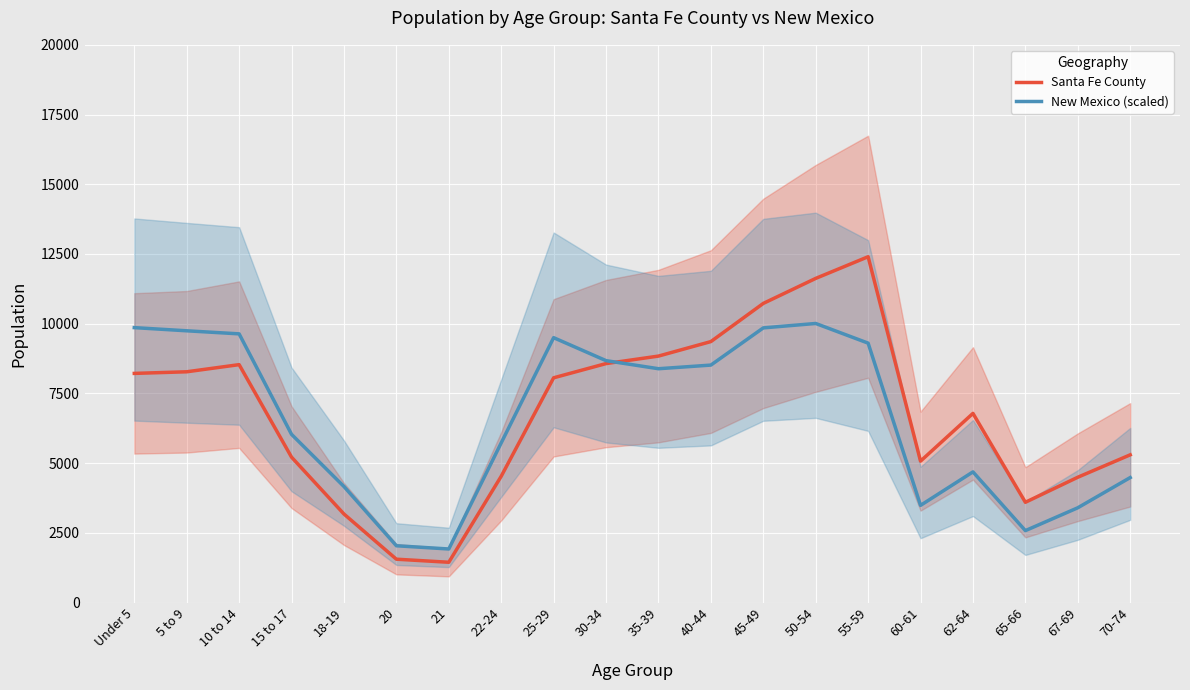

In New Mexico (scaled), how many points are lower than both neighbors (excluding endpoints)?

4